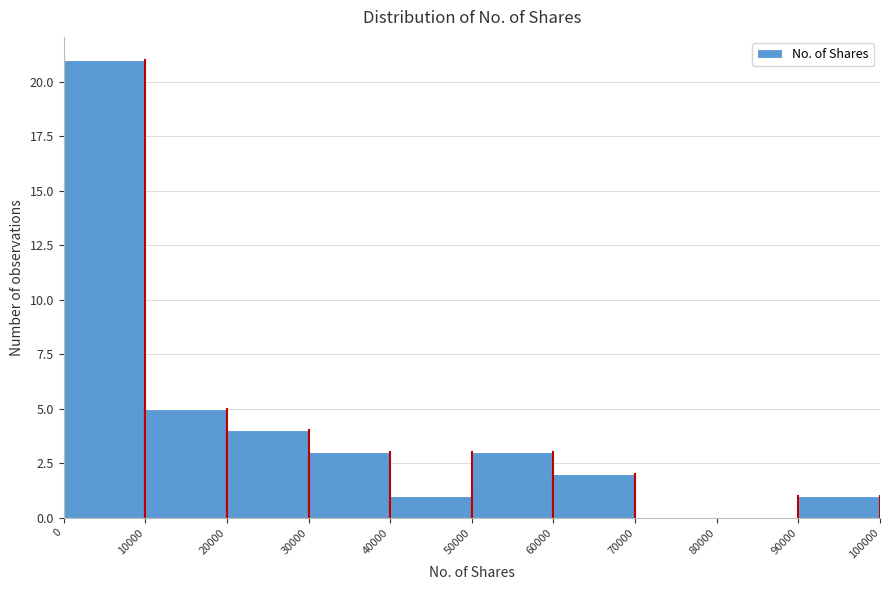

Which range on the x-axis has the tallest bar?

0 to 10000